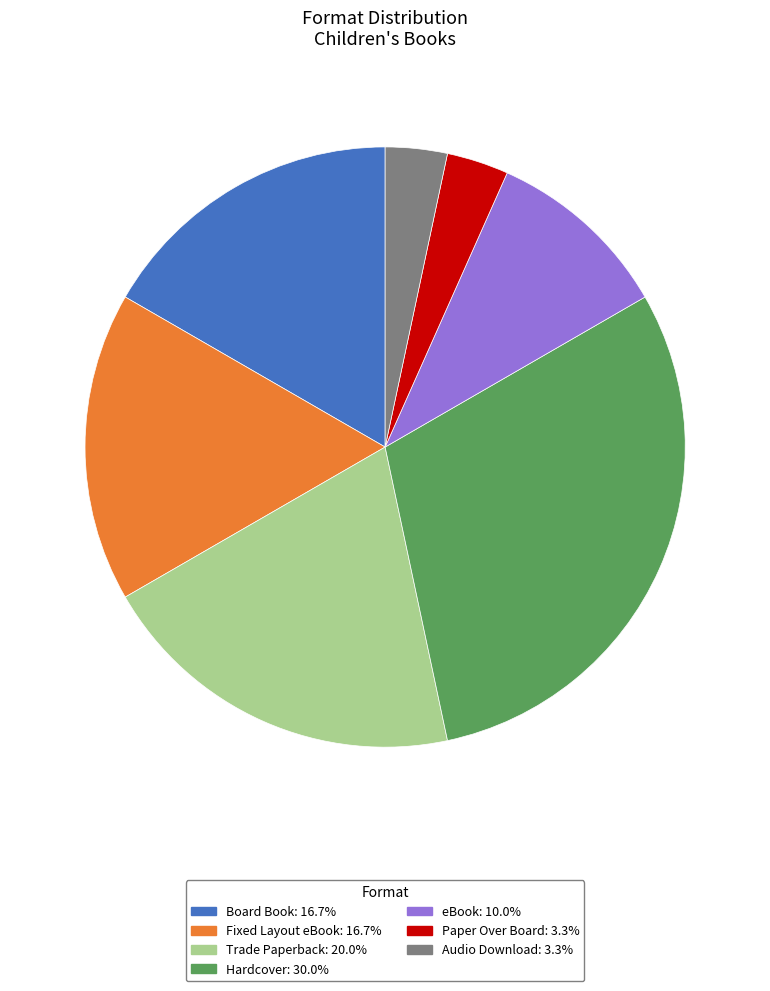

What is the largest slice in the pie chart?

Hardcover